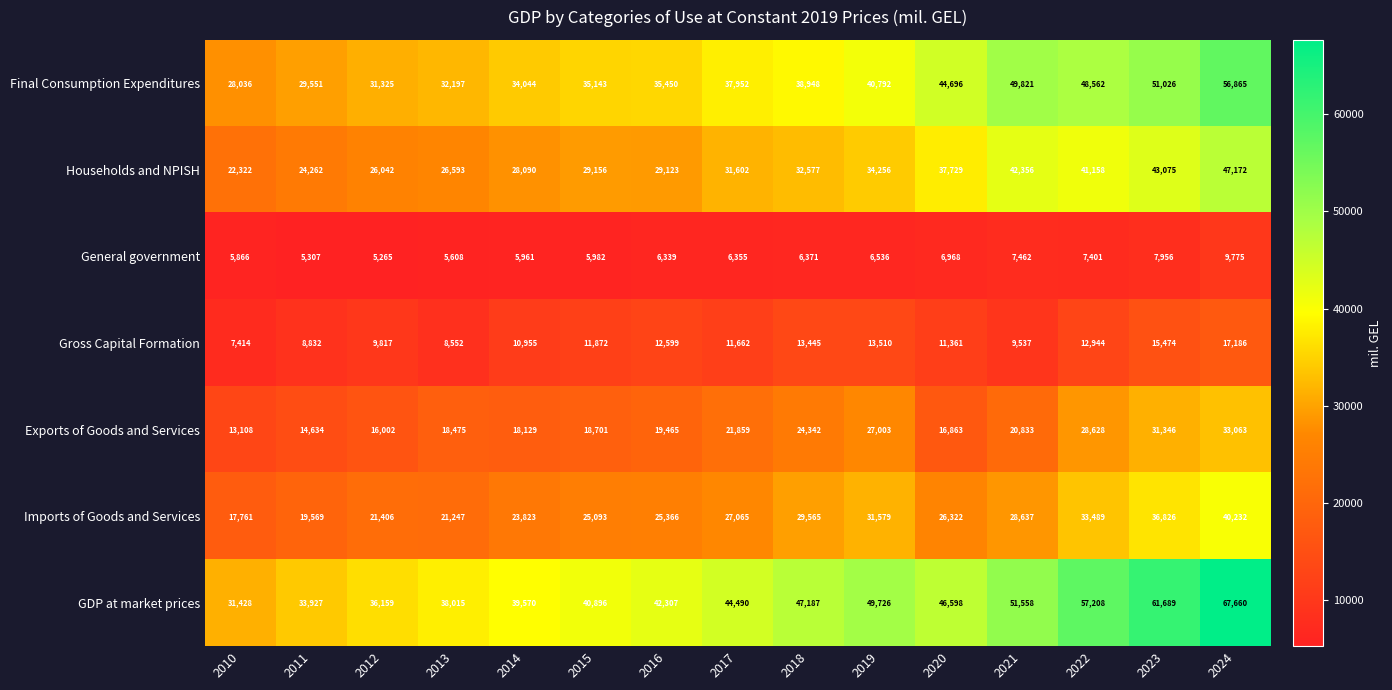

The Households and NPISH series shows 80859 at 2024. True or false?

False